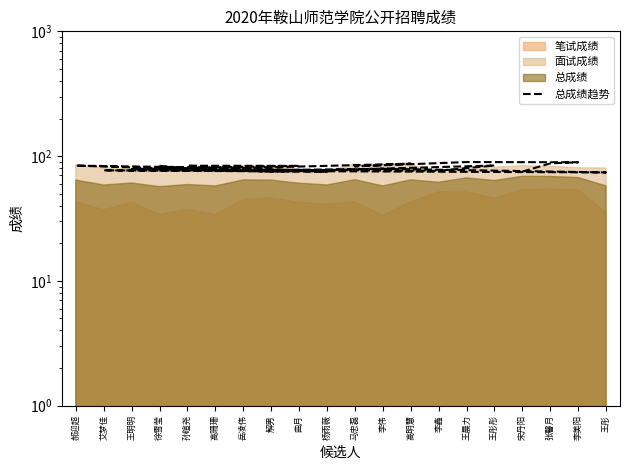

How many data points are above 82?

10